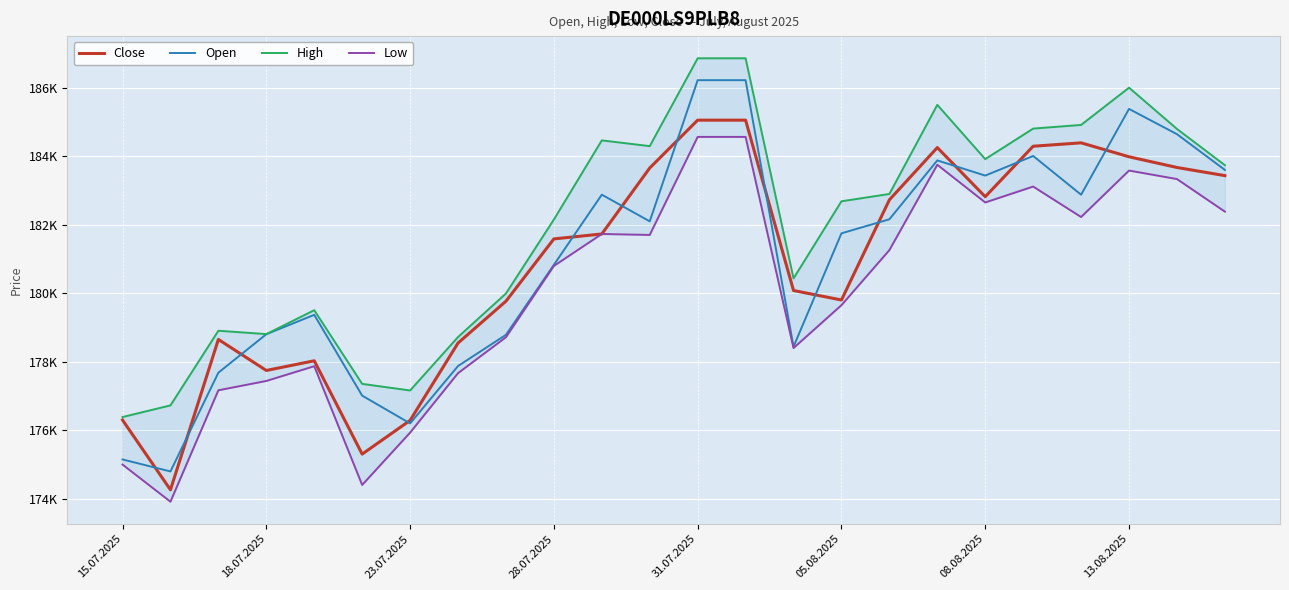

At 22, list the series in order from smallest to largest.

Low, Close, Open, High